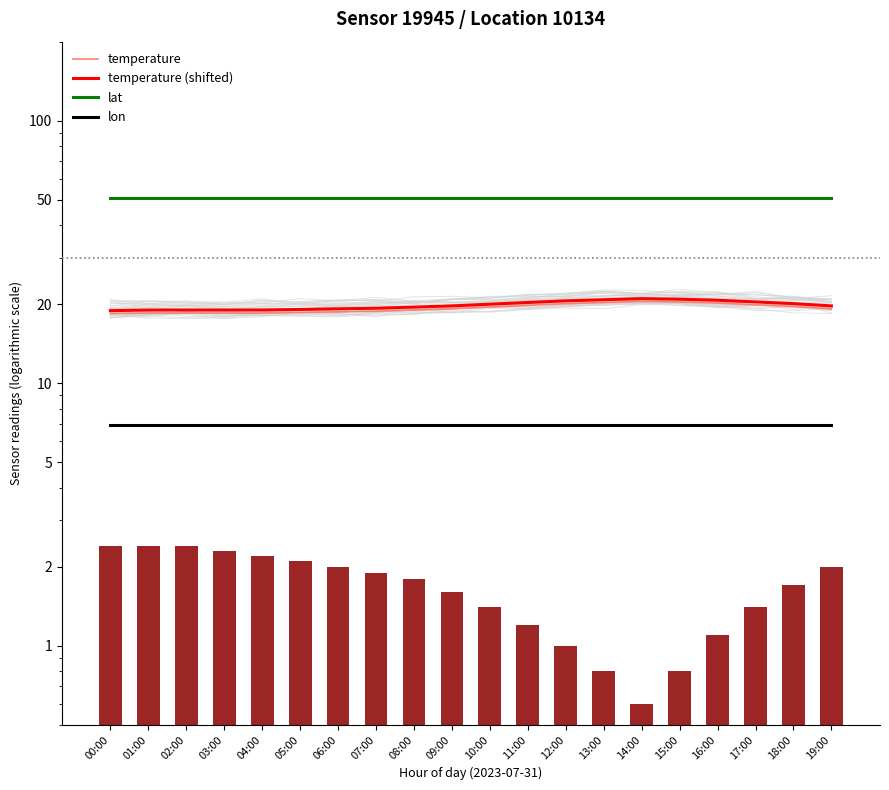

Which series has the largest range (max minus min)?

temperature